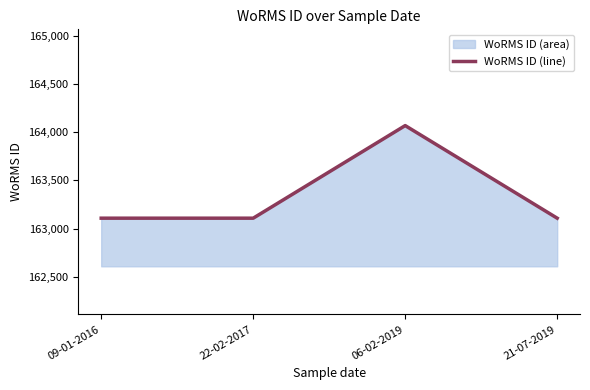

List the labels in order of value, largest first.

06-02-2019, 09-01-2016, 22-02-2017, 21-07-2019